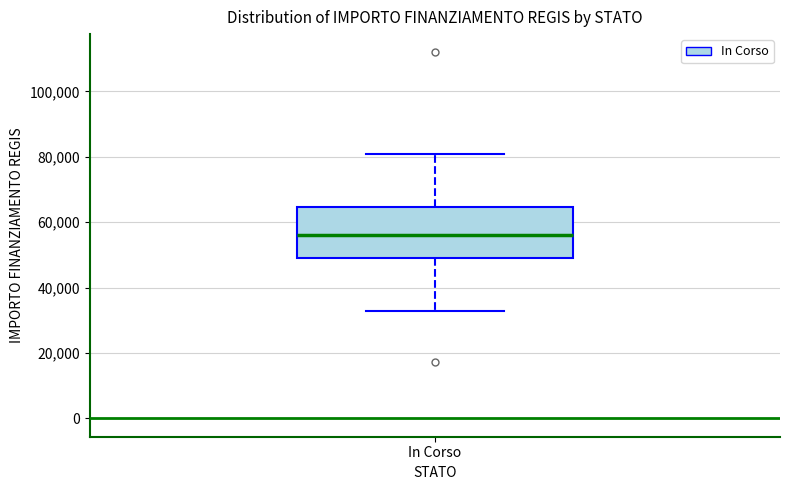

Transcribe this box plot: give where the median line is, the range the box spans, and where the two whiskers end, as read against the y-axis. The values are not printed on the chart, so give them approximately, as read against the axis.

median 56000, box 50000 to 64000, whiskers 32000 to 80000